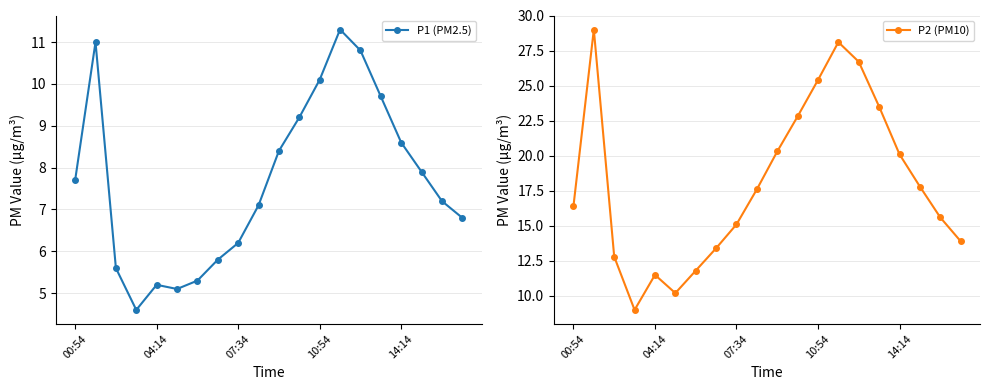

True or false: P1 (PM2.5) and P2 (PM10) intersect in this chart.

False